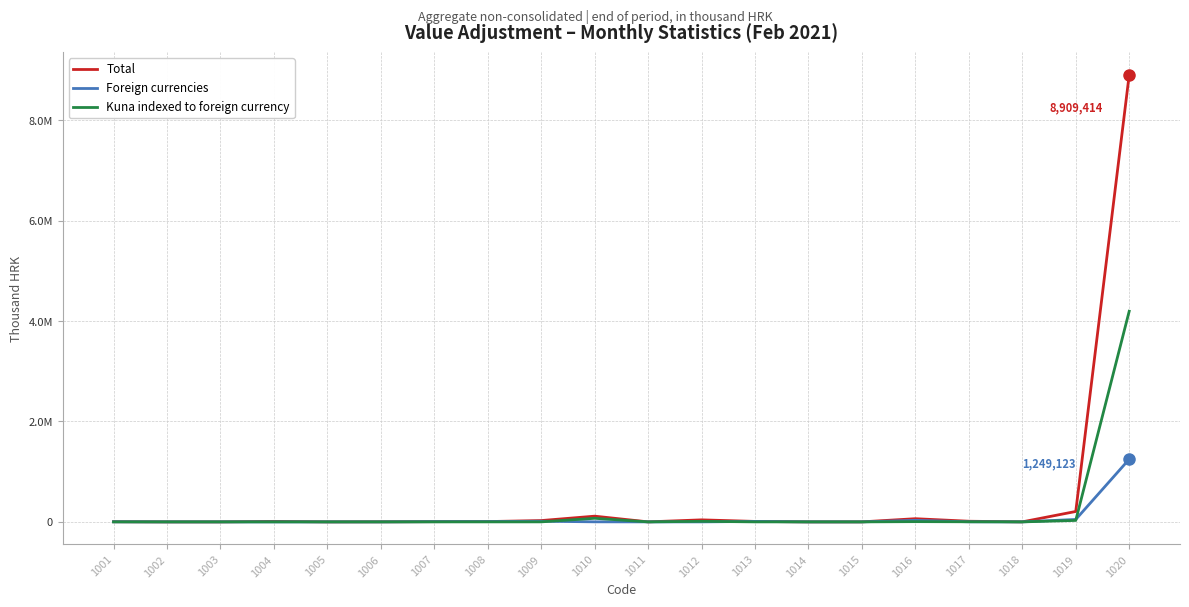

Does the chart have visible grid lines?

Yes